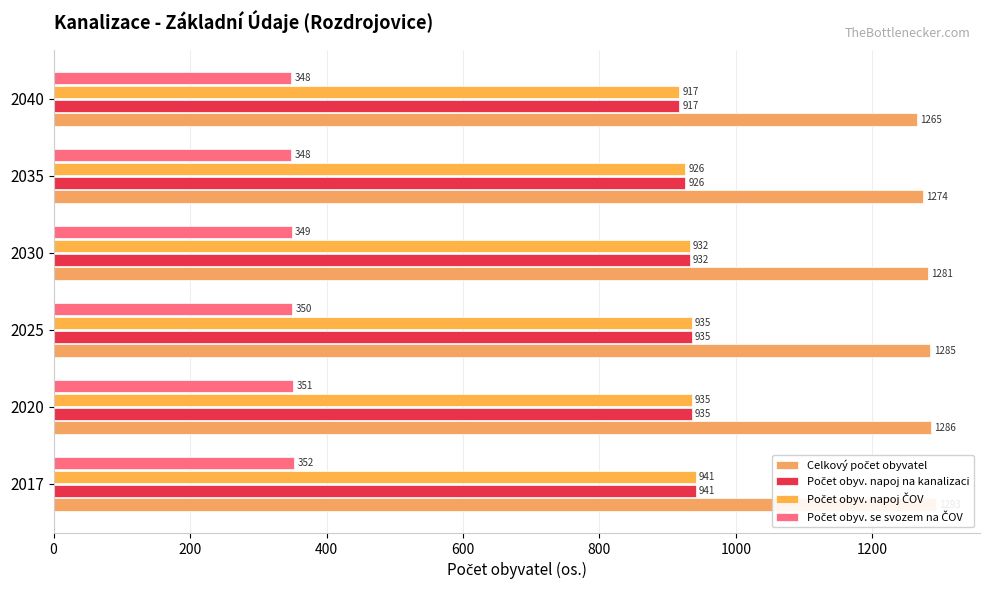

How many categories are shown in the chart?

6